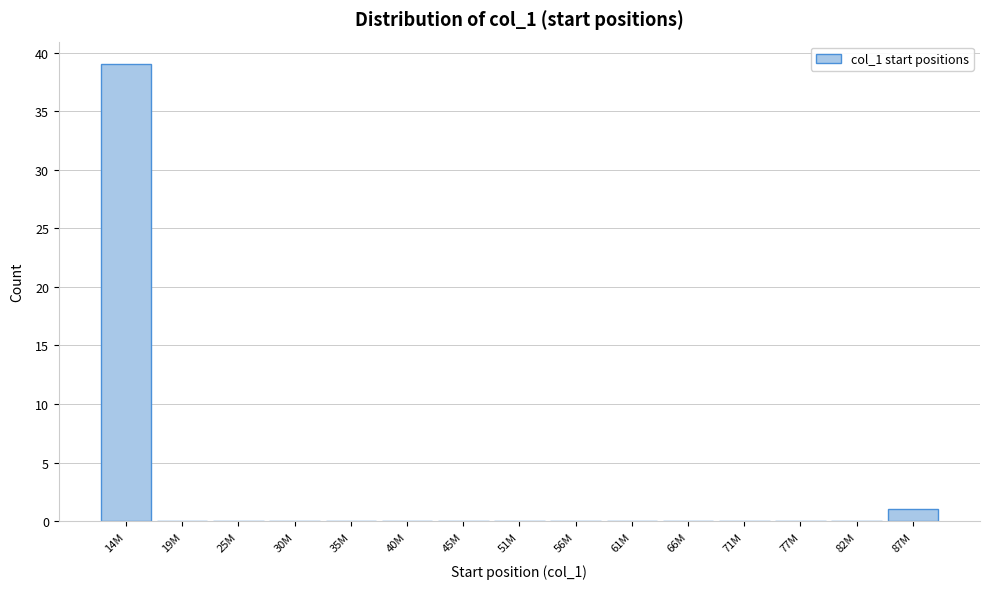

Reading left to right, extract all data points from this chart.

14M=39	19M=0	25M=0	30M=0	35M=0	40M=0	45M=0	51M=0	56M=0	61M=0	66M=0	71M=0	77M=0	82M=0	87M=1